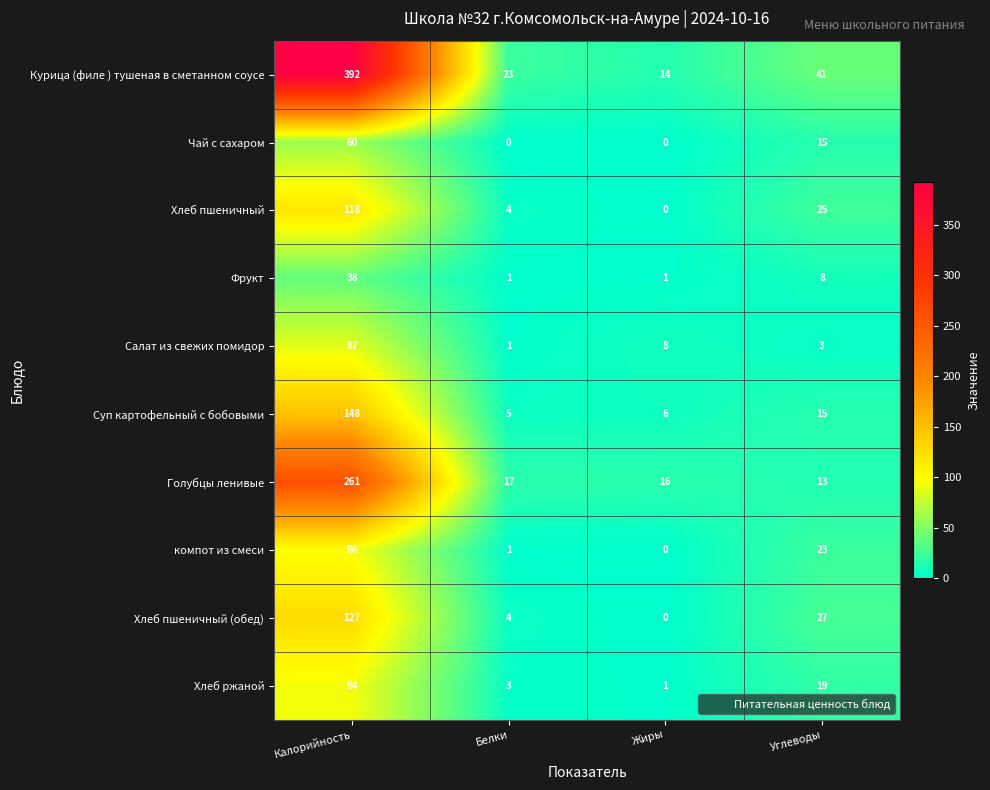

Which series has the largest total across all categories?

Курица (филе ) тушеная в сметанном соусе